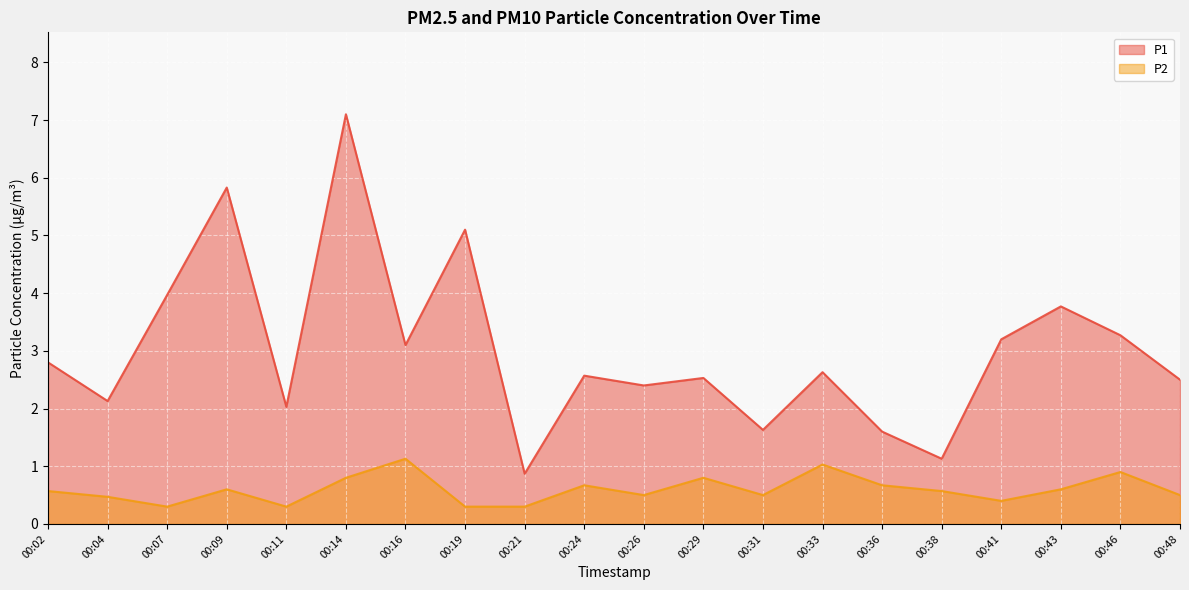

What is the difference between the P2 values at 00:29 and 00:31?

0.3